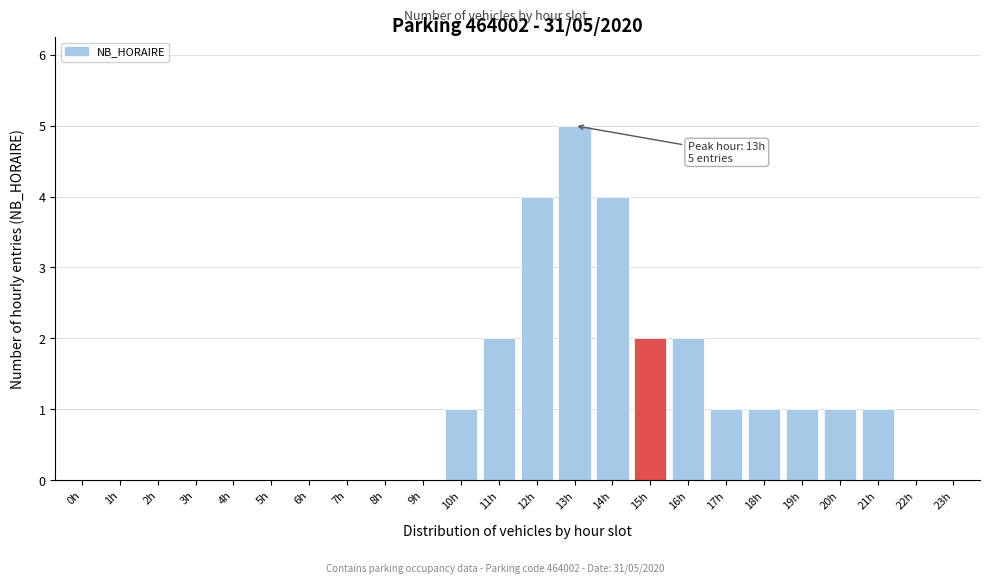

Reading left to right, list all the values displayed in this chart.

0h=0	1h=0	2h=0	3h=0	4h=0	5h=0	6h=0	7h=0	8h=0	9h=0	10h=1	11h=2	12h=4	13h=5	14h=4	15h=2	16h=2	17h=1	18h=1	19h=1	20h=1	21h=1	22h=0	23h=0